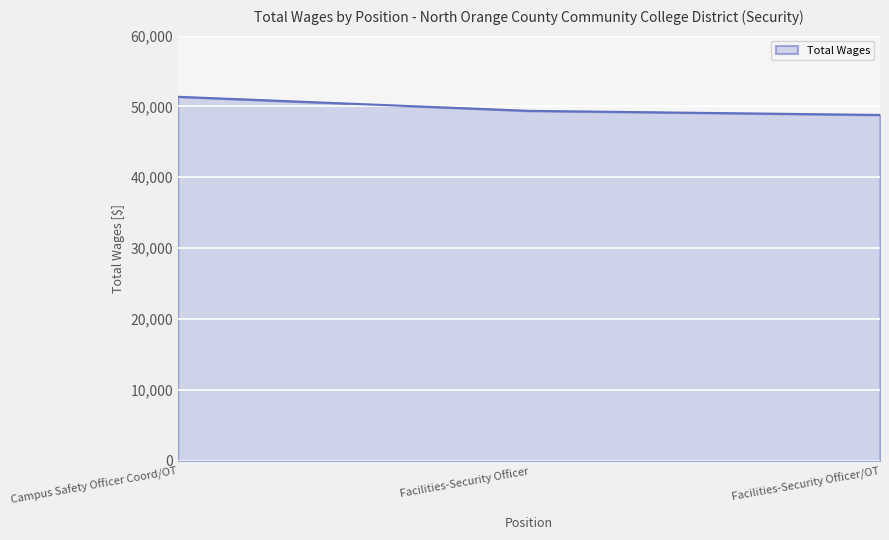

How many values are between 48800 and 51367?

3